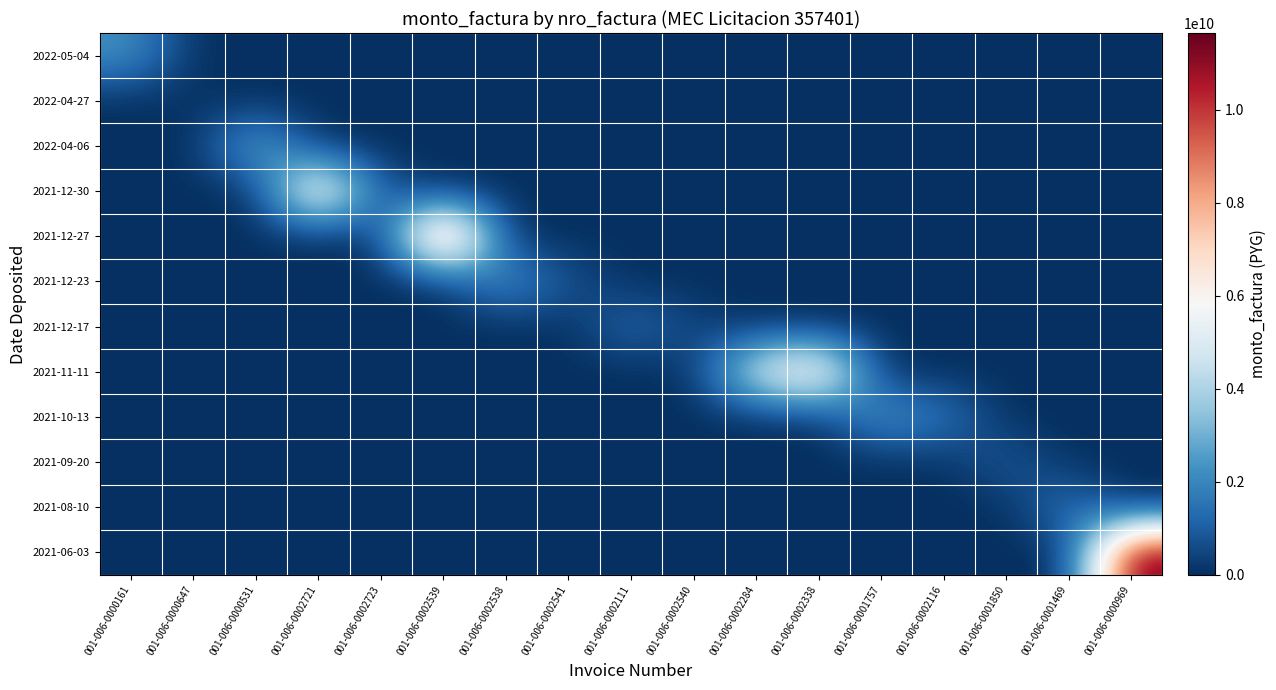

At which category is the sum across all series the highest?

001-006-0000969